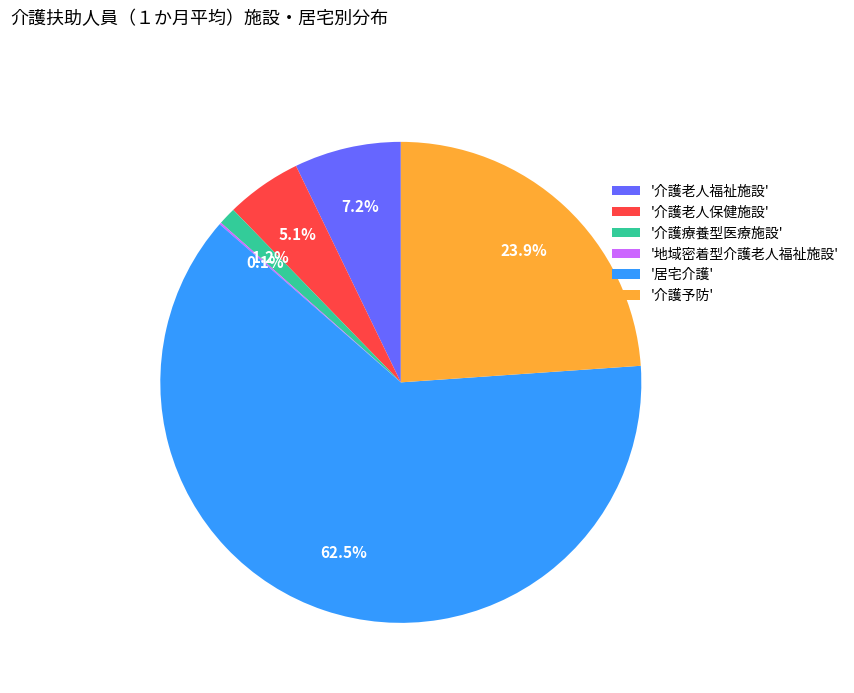

What portion of the pie excludes '介護療養型医療施設'?

98.8%